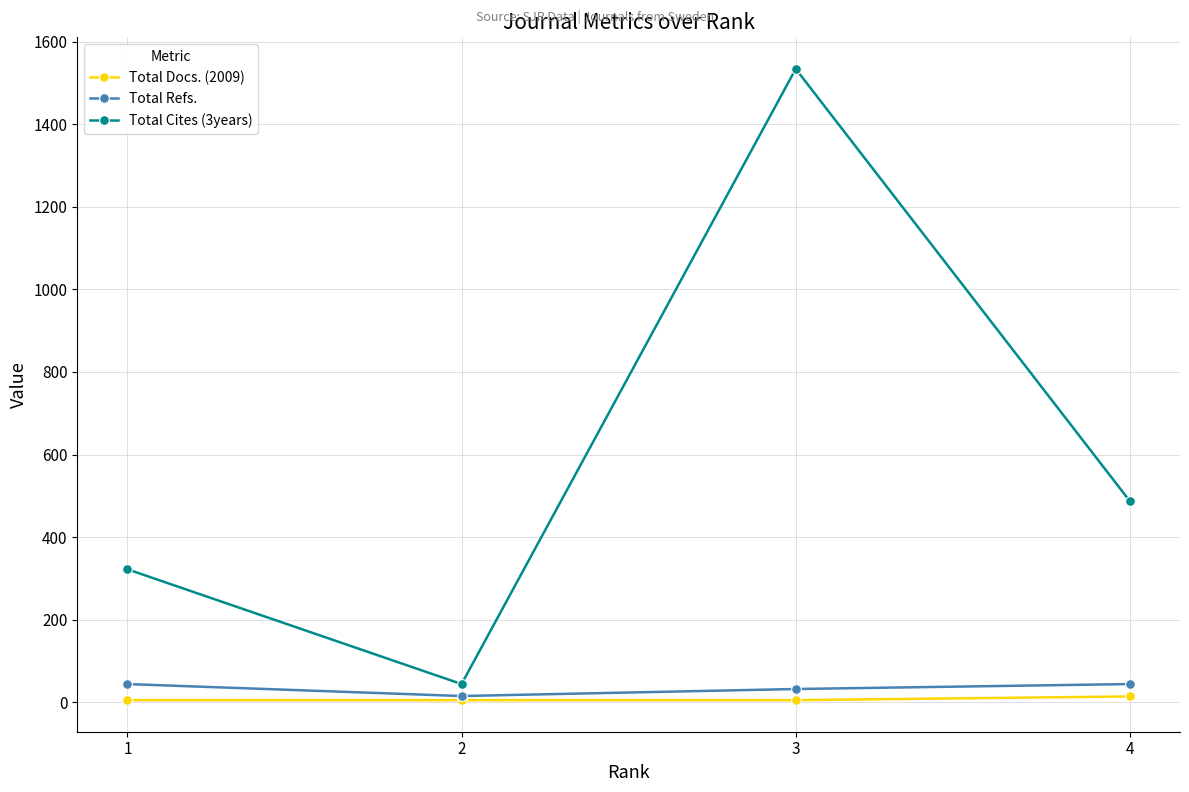

Where is the first local minimum for Total Refs.?

2